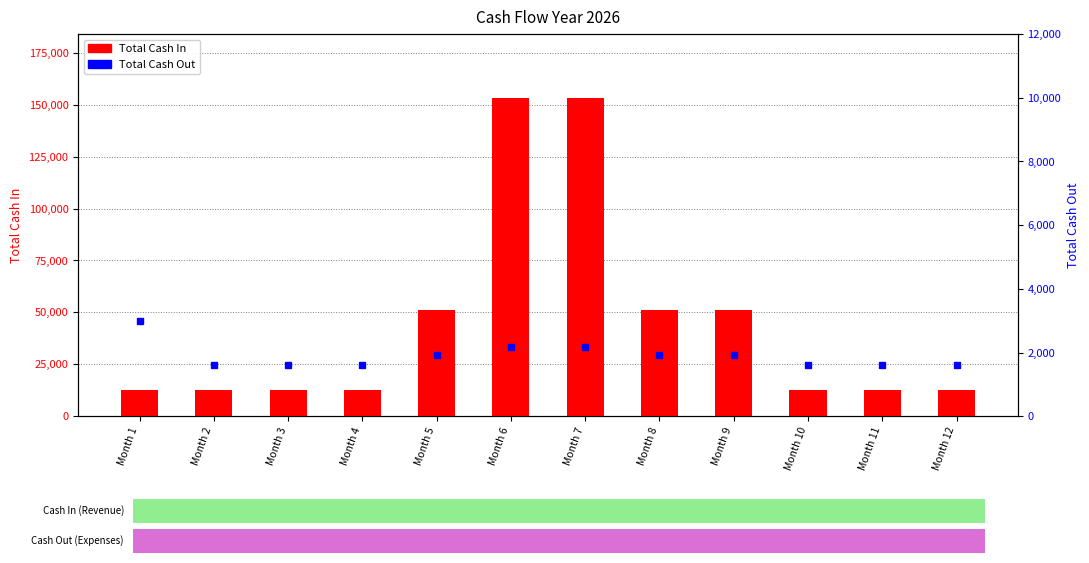

The Total Cash Out series shows 3000 at Month 1. True or false?

True